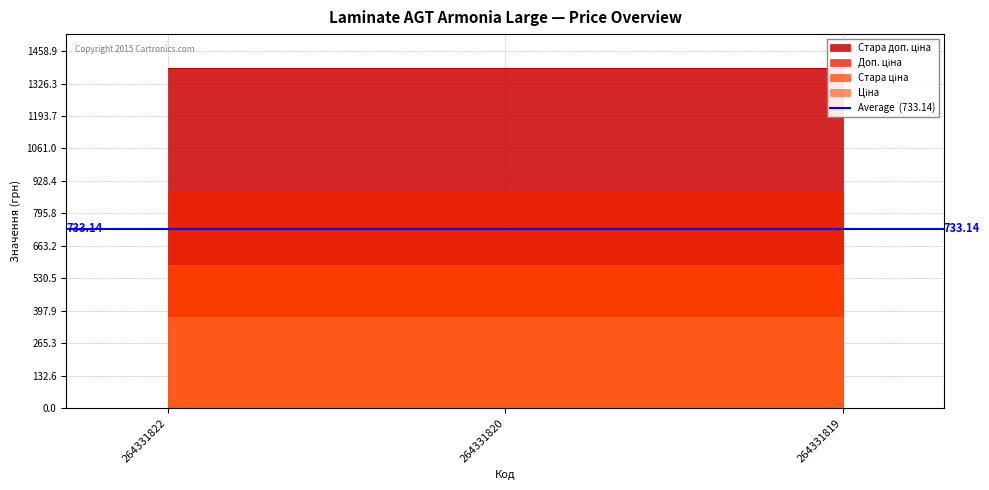

What are all the series names shown in the legend?

Ціна, Стара ціна, Доп. ціна, Стара доп. ціна